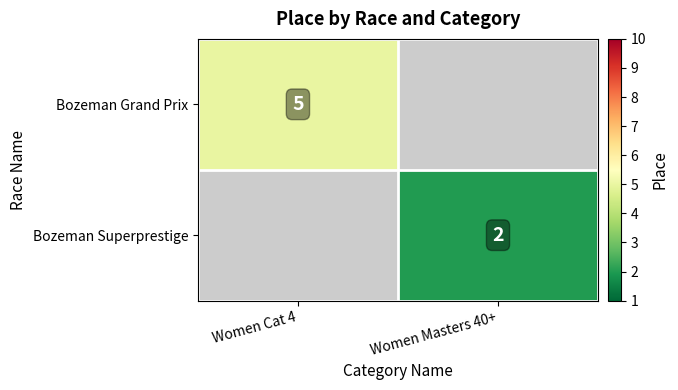

True or false: Bozeman Grand Prix has a value of 3 at Women Cat 4.

False